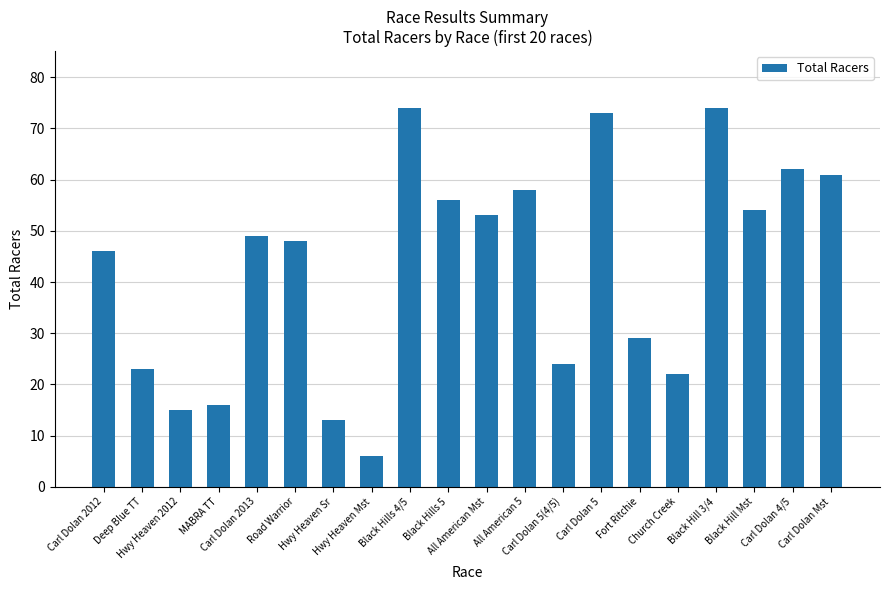

What is the greatest value displayed?

74